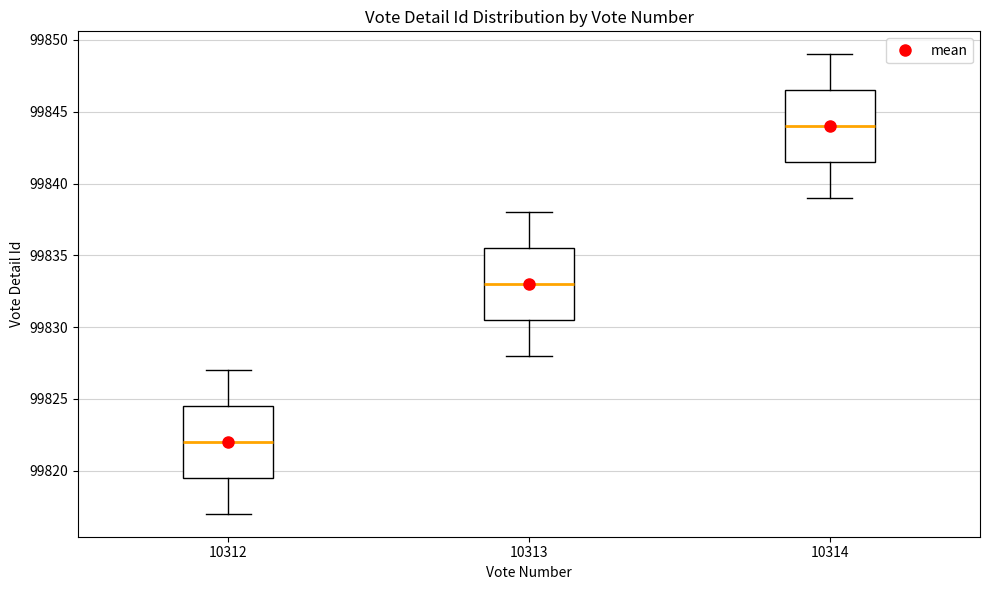

Reading left to right, transcribe this box plot: for each box, give where its median line is, the range the box spans, and where its two whiskers end, as read against the y-axis. The values are not printed on the chart, so give them approximately, as read against the axis.

10312: median 99822.0, box 99819.5 to 99824.5, whiskers 99817.0 to 99827.0
10313: median 99833.0, box 99830.5 to 99835.5, whiskers 99828.0 to 99838.0
10314: median 99844.0, box 99841.5 to 99846.5, whiskers 99839.0 to 99849.0